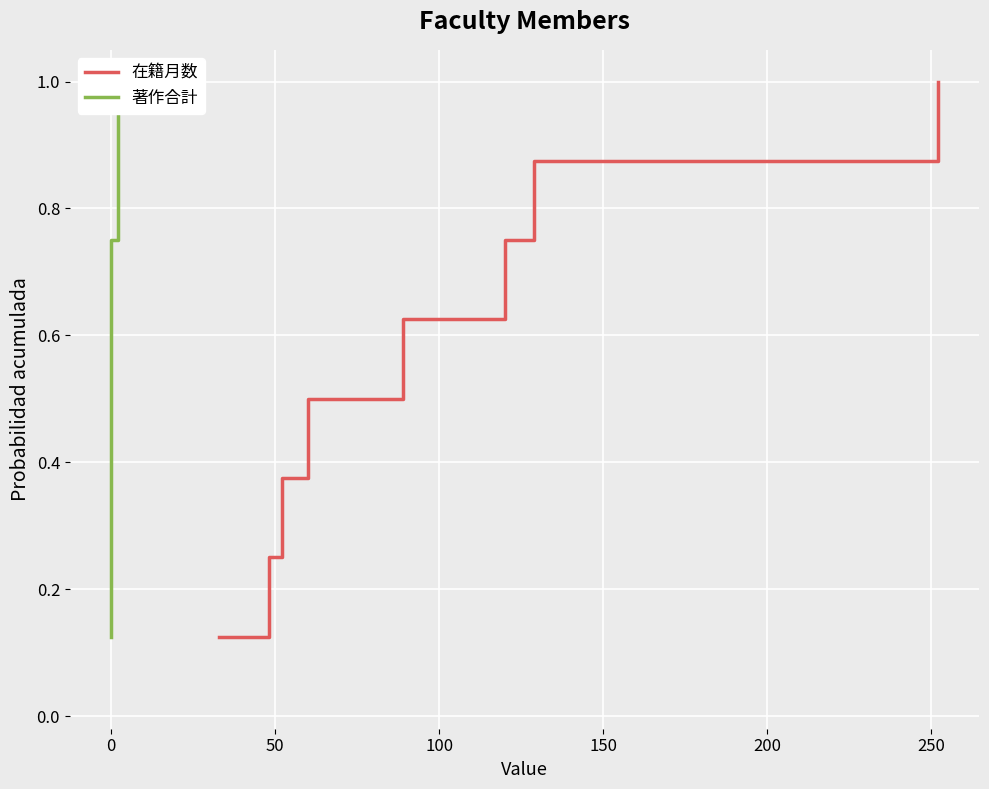

True or false: 在籍月数 and 著作合計 cross at least once.

False